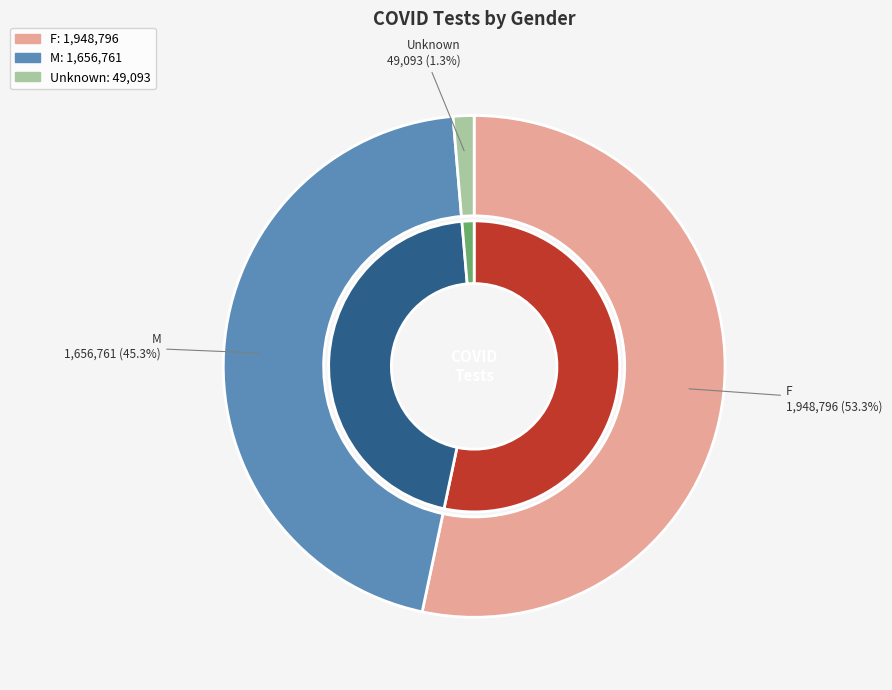

True or false: F accounts for 53% of the total.

True